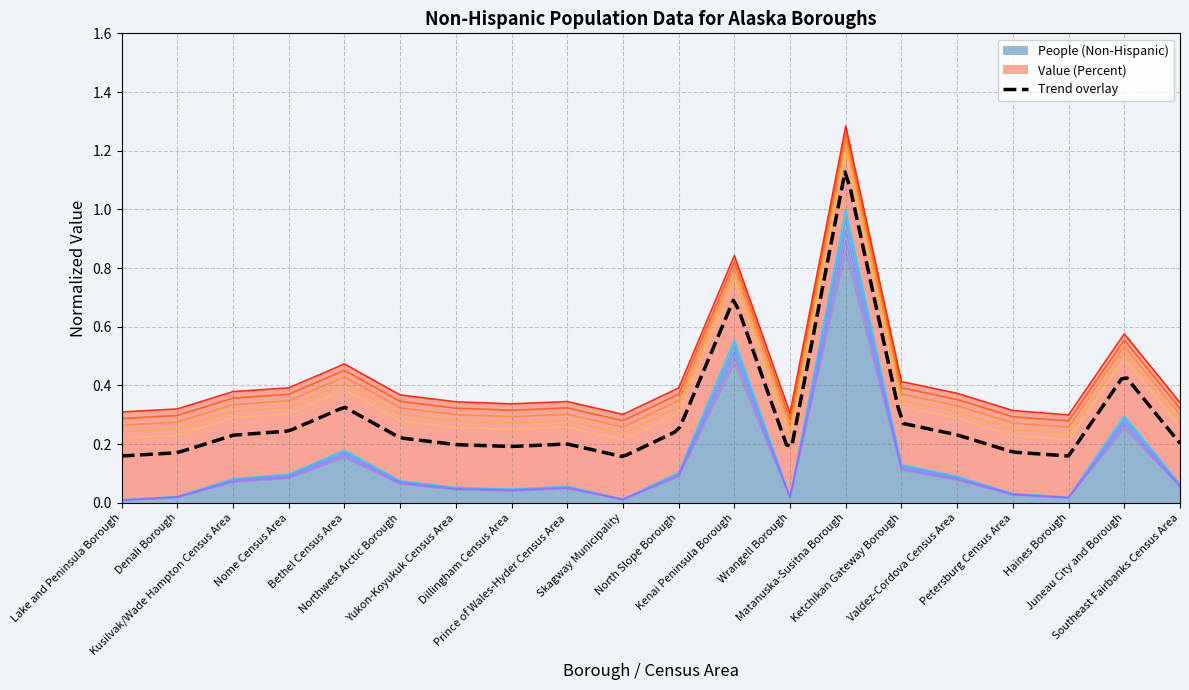

What is the label of the 16th point from the right?

Bethel Census Area